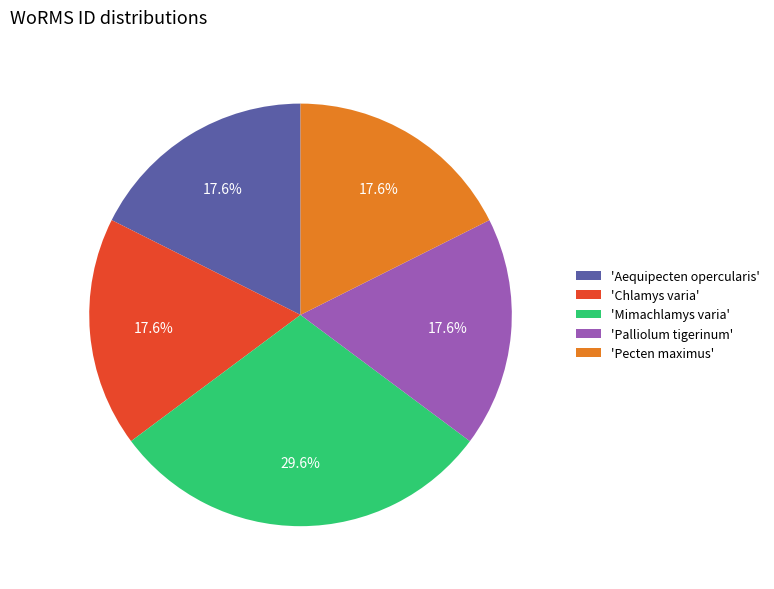

What is the largest slice in the pie chart?

'Mimachlamys varia'